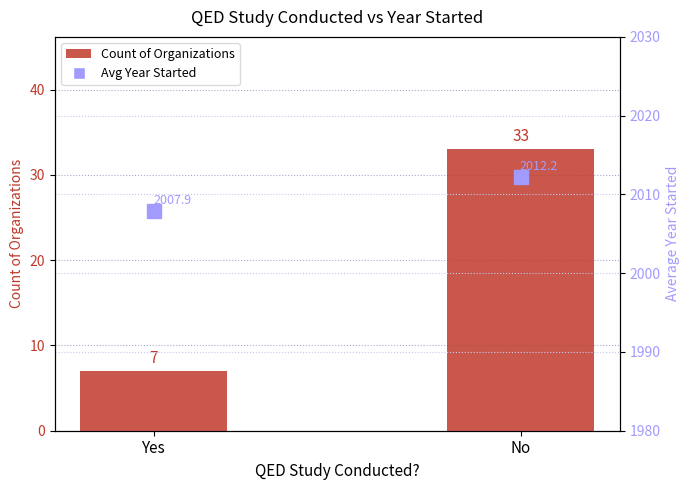

At which label is Avg Year Started closest to 2010?

Yes